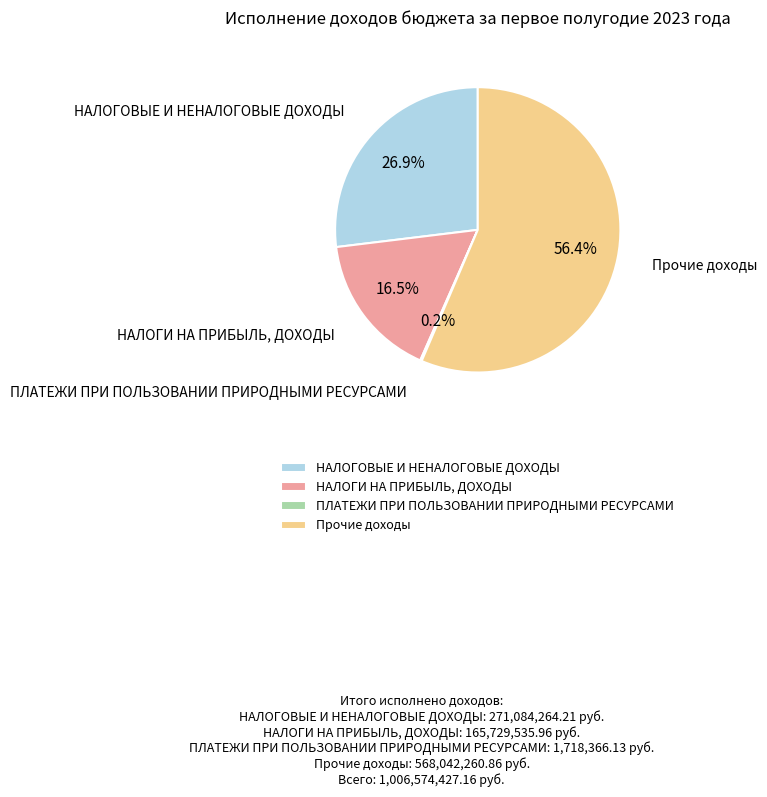

Combined, what portion of the pie is НАЛОГИ НА ПРИБЫЛЬ, ДОХОДЫ and Прочие доходы?

72.9%